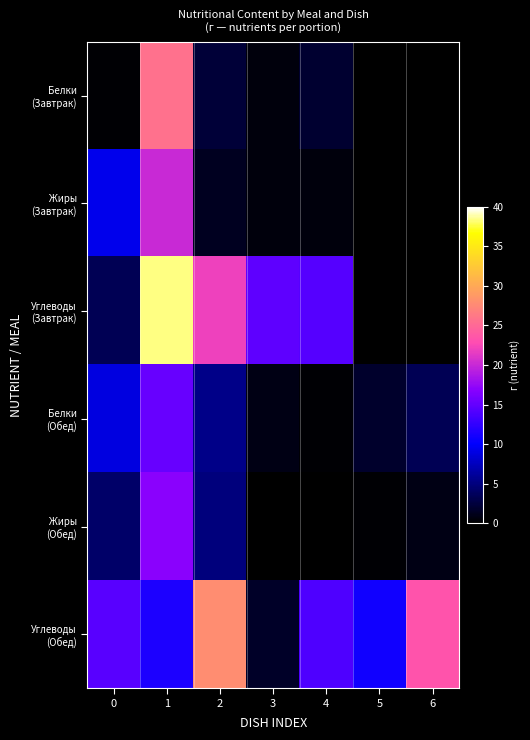

At 4, list the series in order from smallest to largest.

Жиры (Обед), Белки (Обед), Жиры (Завтрак), Белки (Завтрак), Углеводы (Обед), Углеводы (Завтрак)